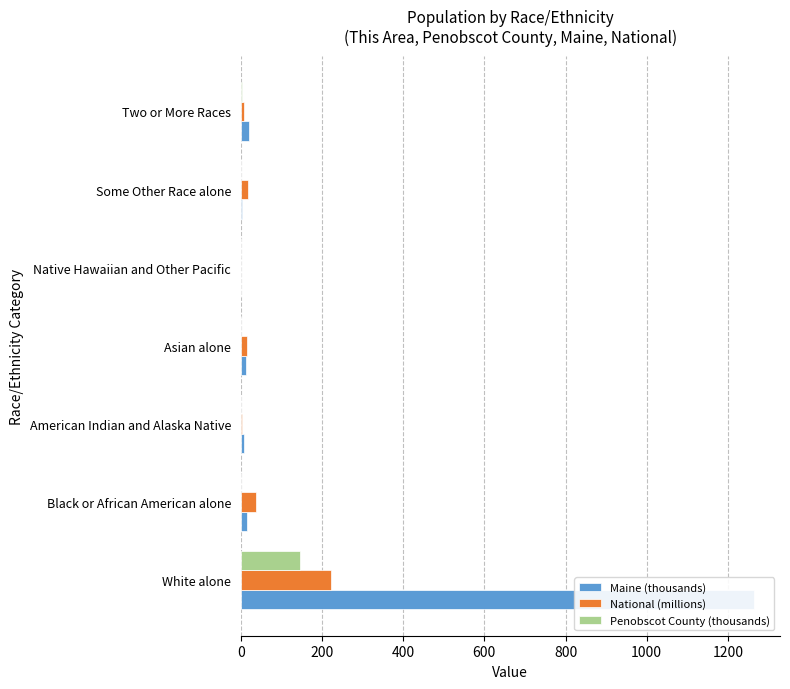

Which series has the largest total across all categories?

Maine (thousands)